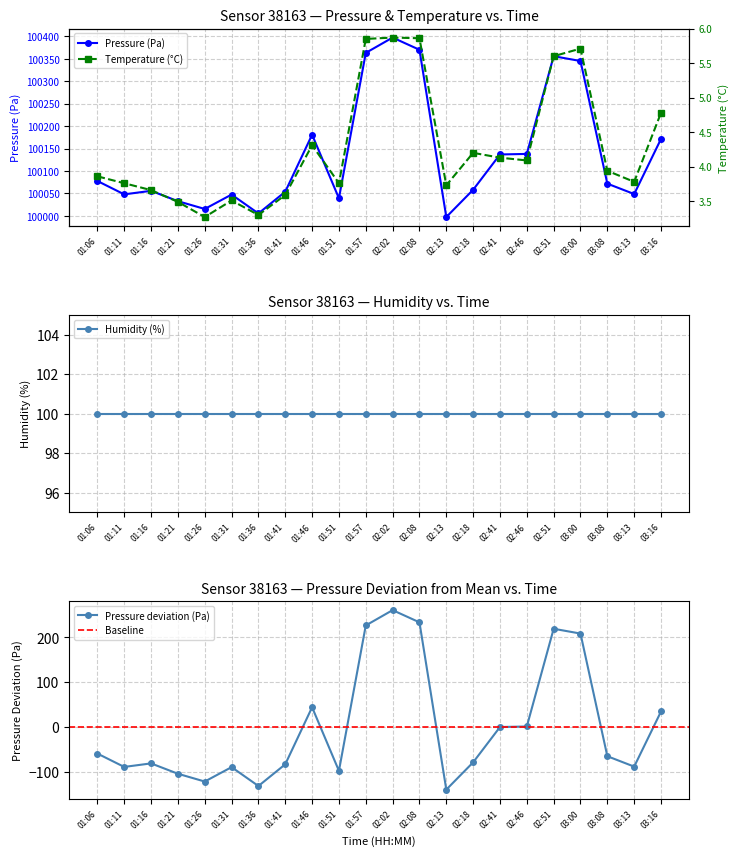

True or false: Pressure (Pa) has a value of 135637.9 at 03:13.

False